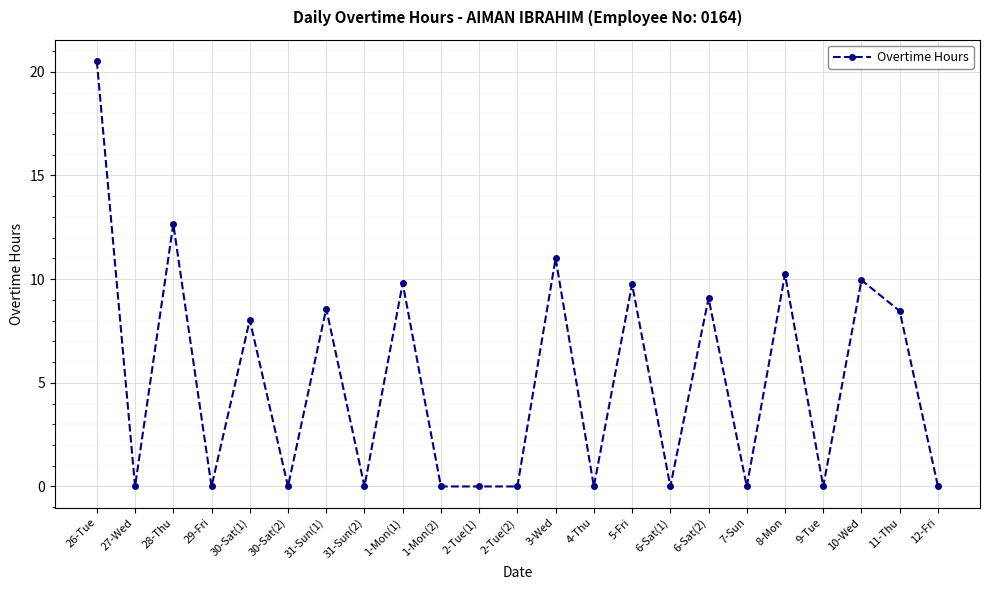

What is the average value?

5.1